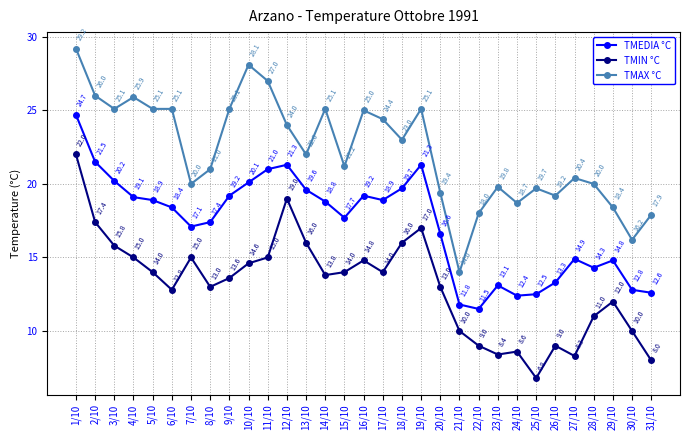

Between 8/10 and 14/10, which series saw the biggest shift?

TMAX °C